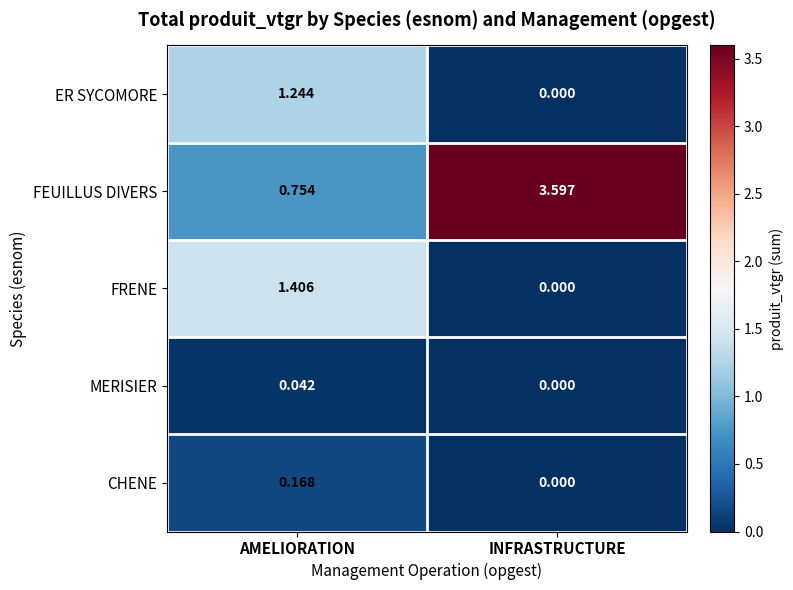

At which category is the sum across all series the highest?

AMELIORATION